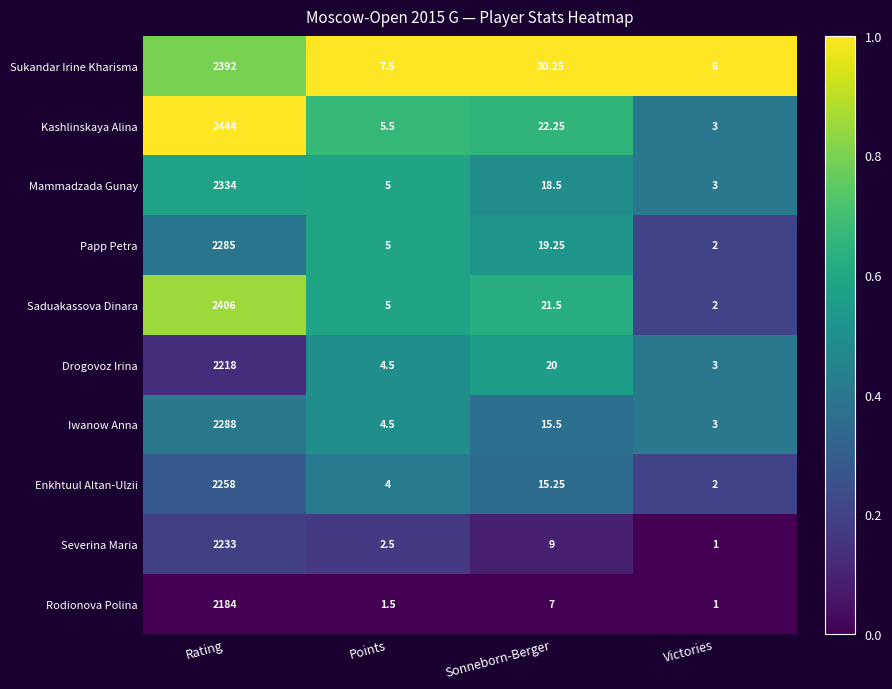

Rank the series by their maximum value, from lowest to highest.

Rodionova Polina, Drogovoz Irina, Severina Maria, Enkhtuul Altan-Ulzii, Papp Petra, Iwanow Anna, Mammadzada Gunay, Sukandar Irine Kharisma, Saduakassova Dinara, Kashlinskaya Alina